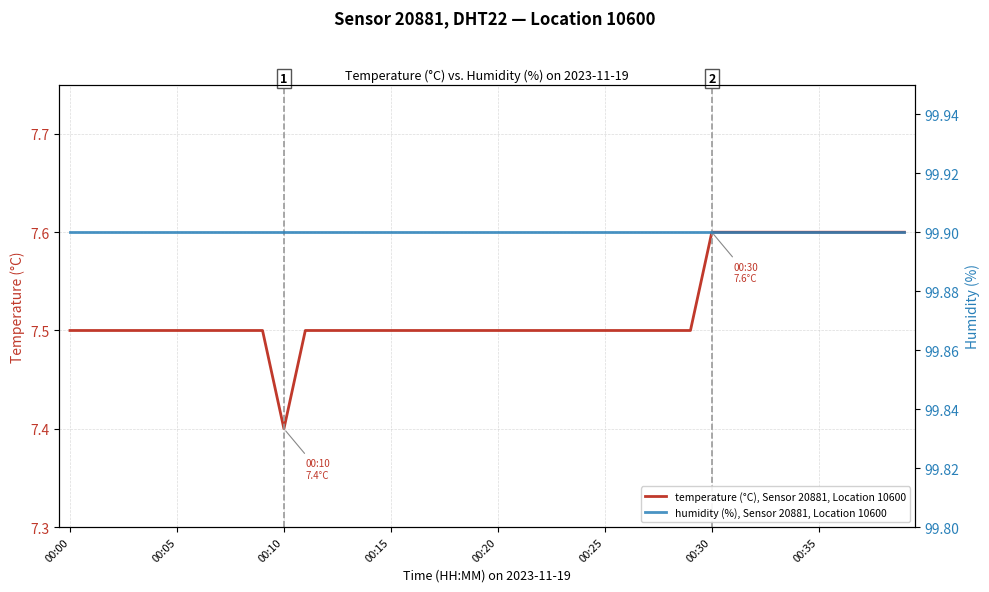

What is the total value across all series at 23?

107.4